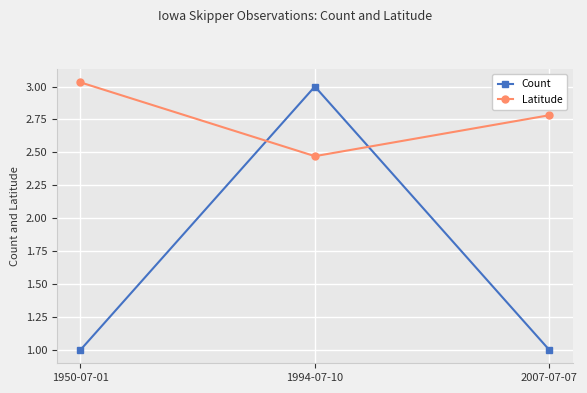

Which series has the widest spread of values?

Count